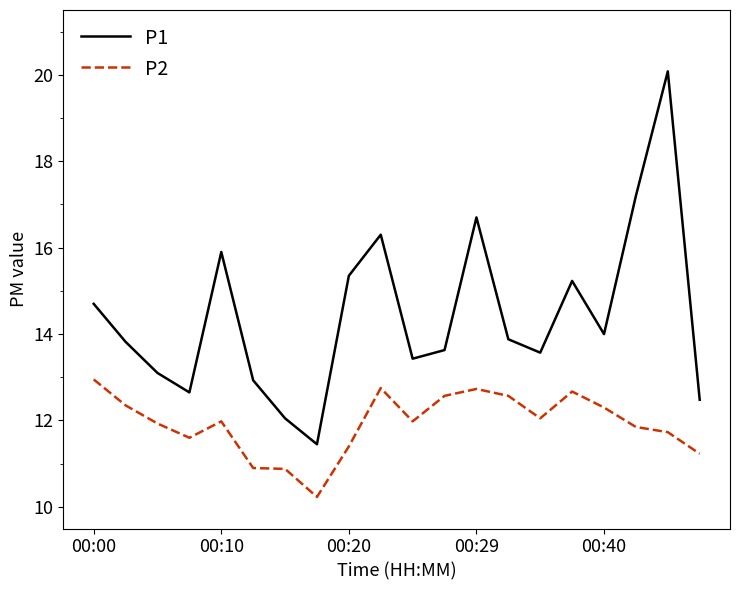

What is the lowest value of the P2 series?

10.2